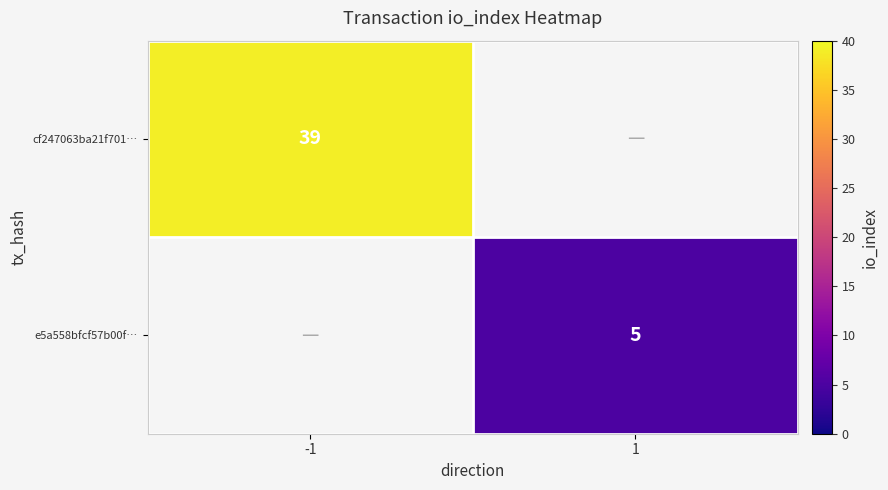

The e5a558bfcf57b00f… series shows 5 at 1. True or false?

True